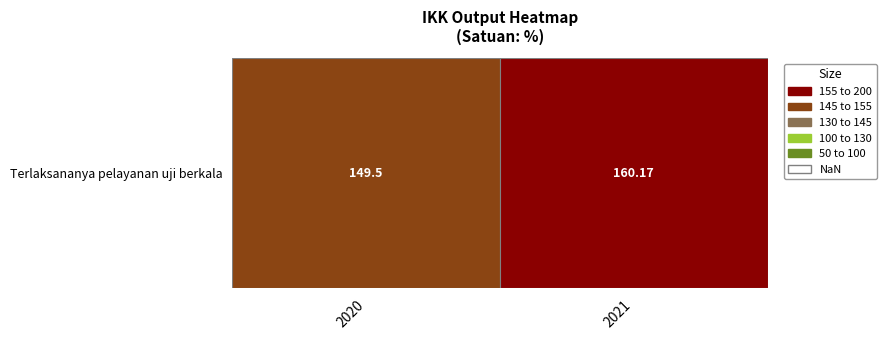

Which has a higher value, 2020 or 2021?

2021